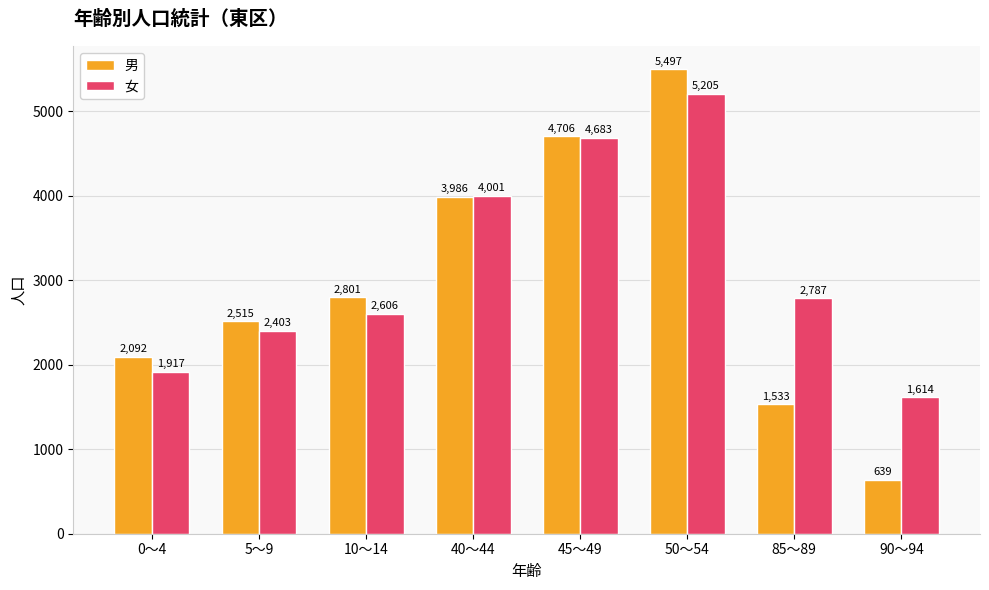

Which series changed the most between 0～4 and 10～14?

男